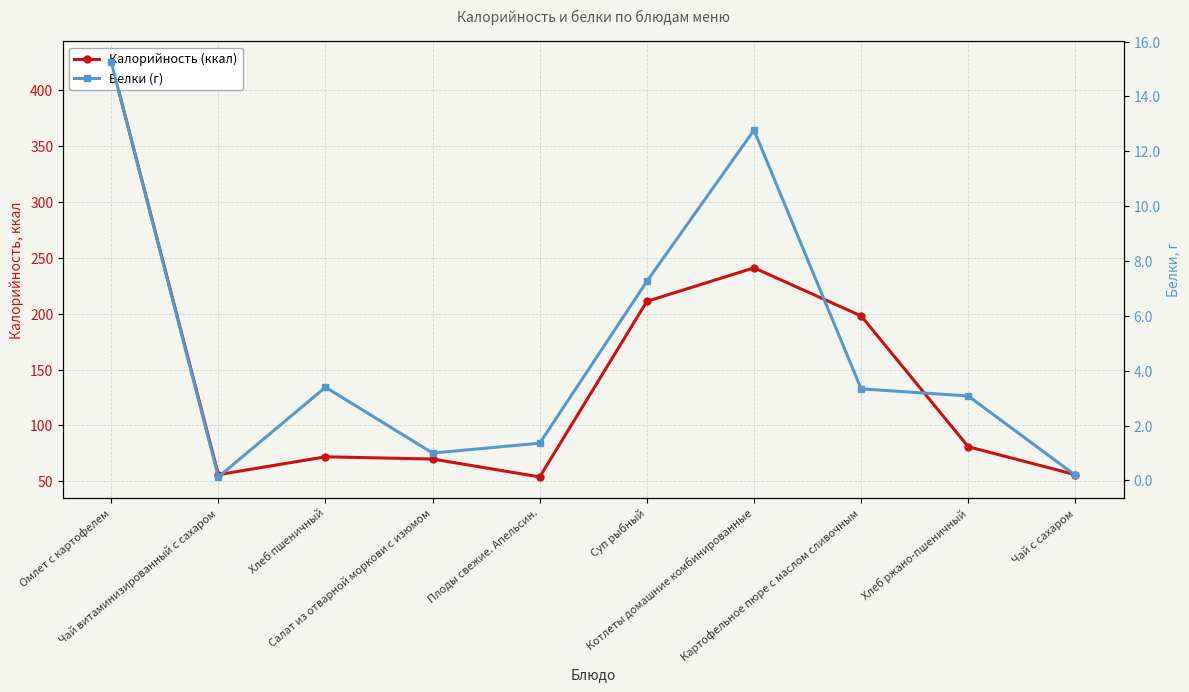

What position from the right is Котлеты домашние комбинированные?

4